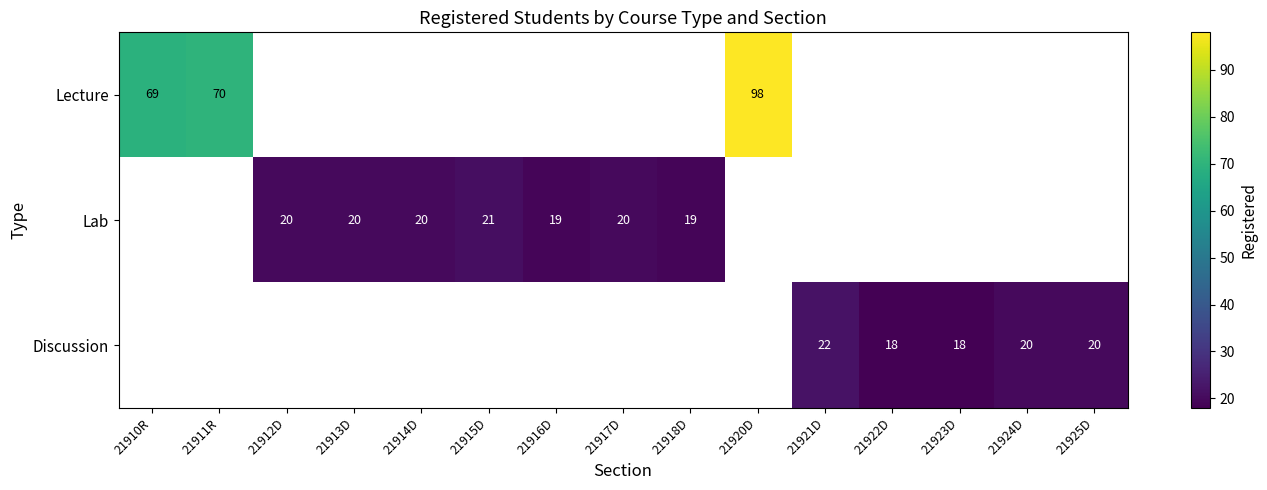

What is the sum of the Discussion values at 21923D and 21924D?

38